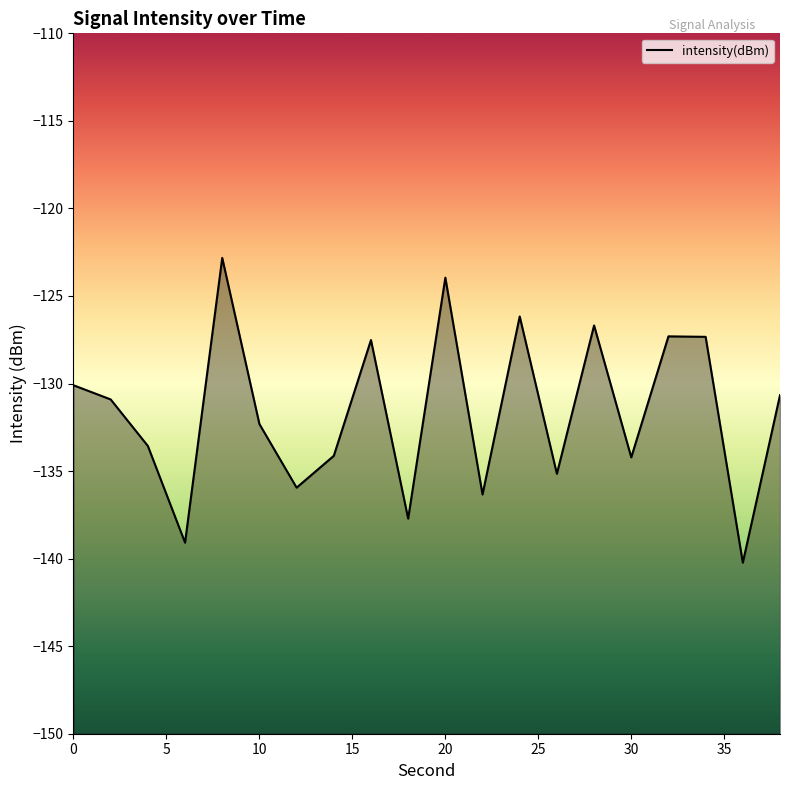

How many points are lower than both their immediate neighbors (excluding endpoints)?

7